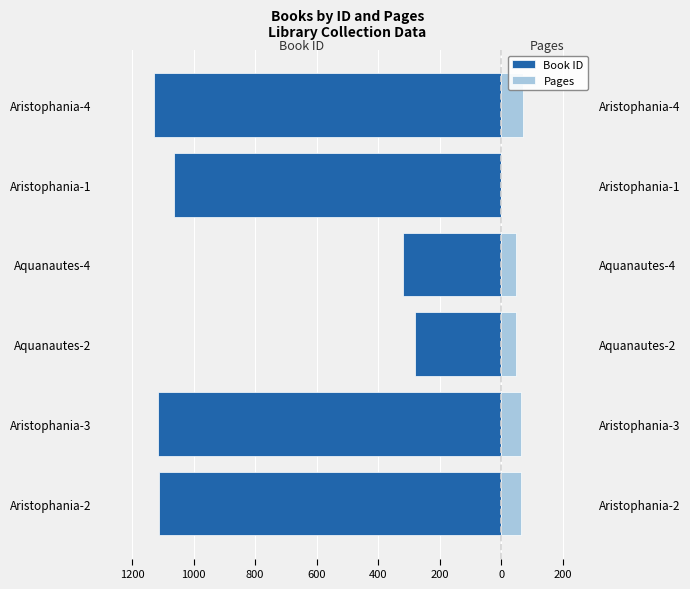

What are all the series names shown in the legend?

Book ID, Pages